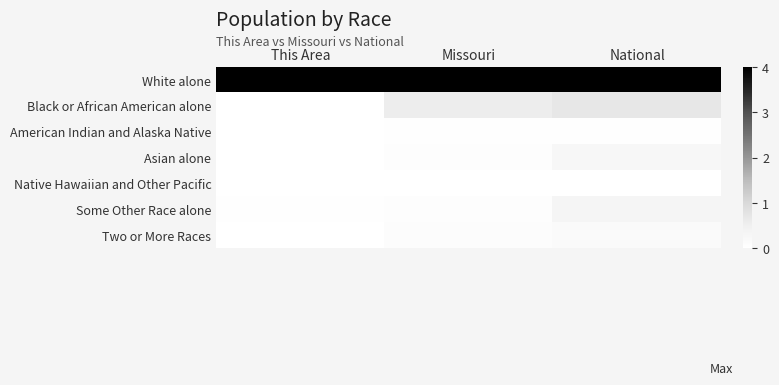

What is the greatest value displayed?

6.0